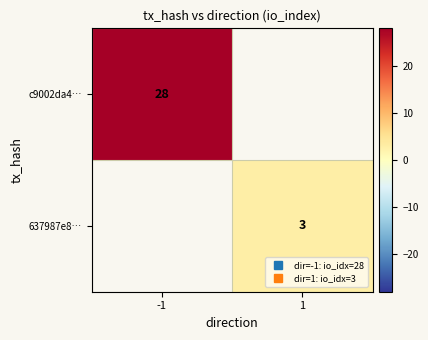

List the labels in order of 637987e8… value, largest first.

1, -1